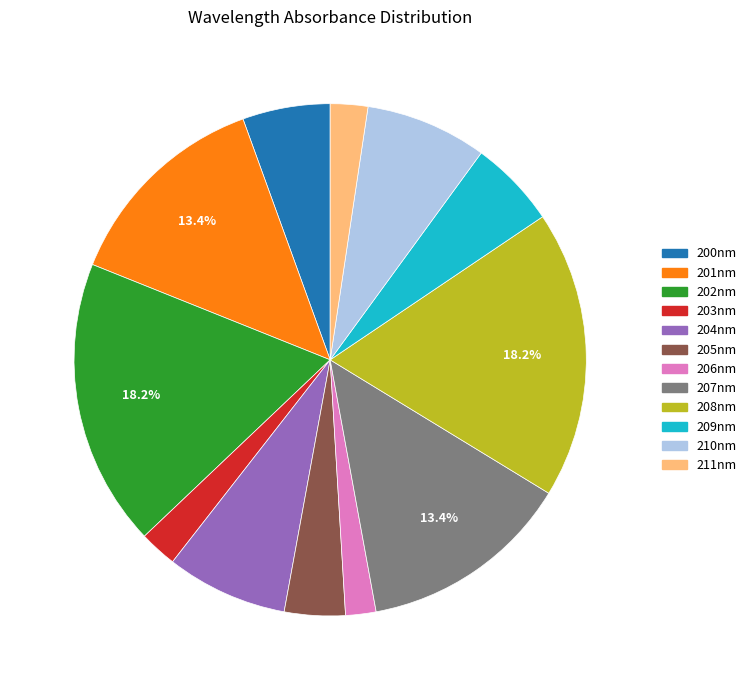

Does any single category account for the majority?

No